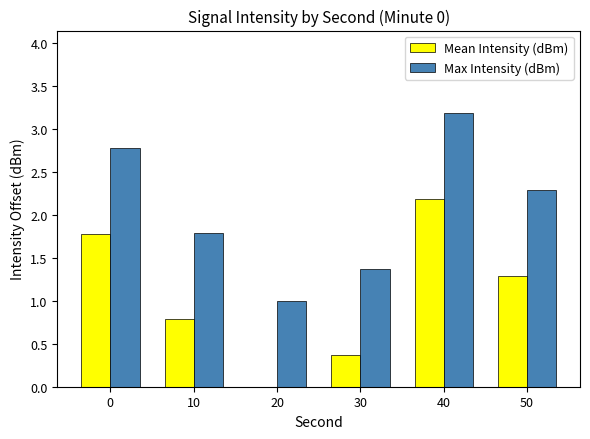

How many groups of bars are there?

6